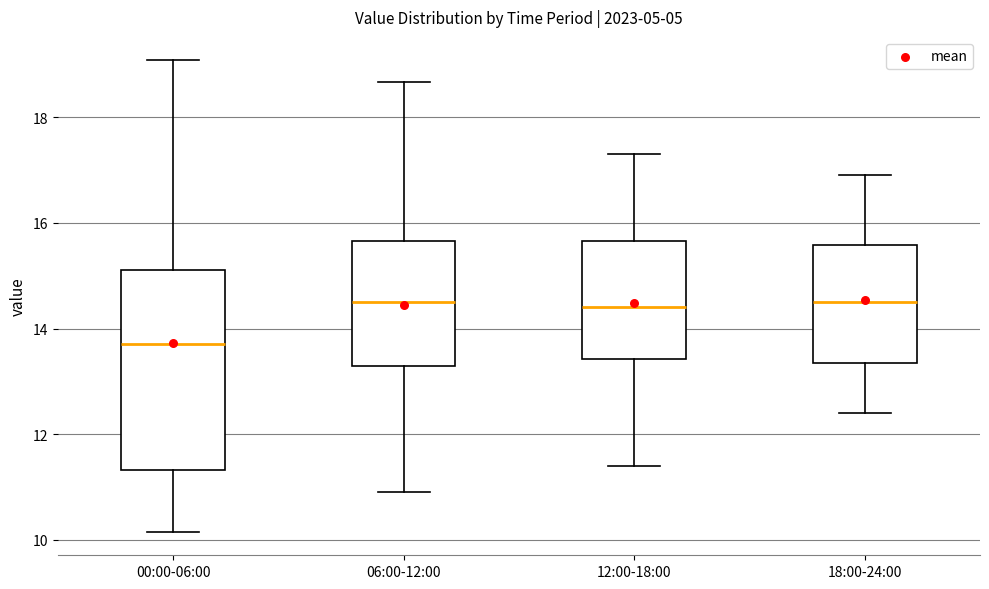

Reading left to right, read every box against the y-axis: the position of its median line, the range the box covers, and the ends of its whiskers. The values are not printed on the chart, so give them approximately, as read against the axis.

00:00-06:00: median 13.8, box 11.4 to 15.2, whiskers 10.2 to 19.0
06:00-12:00: median 14.6, box 13.2 to 15.6, whiskers 11.0 to 18.6
12:00-18:00: median 14.4, box 13.4 to 15.6, whiskers 11.4 to 17.4
18:00-24:00: median 14.6, box 13.4 to 15.6, whiskers 12.4 to 17.0